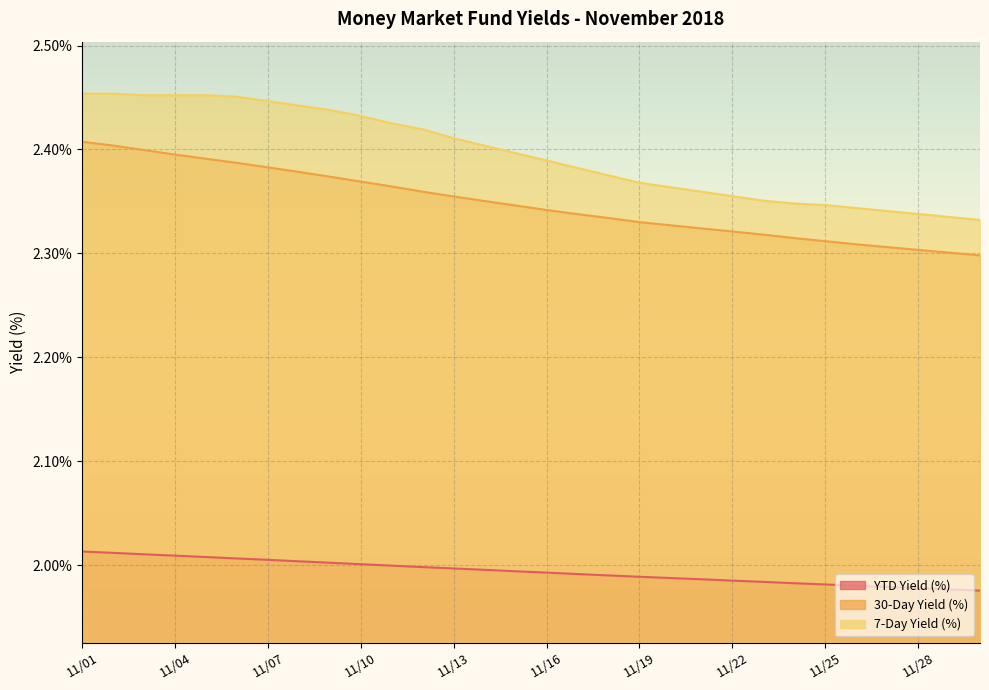

What are all the series names shown in the legend?

YTD Yield (%), 30-Day Yield (%), 7-Day Yield (%)